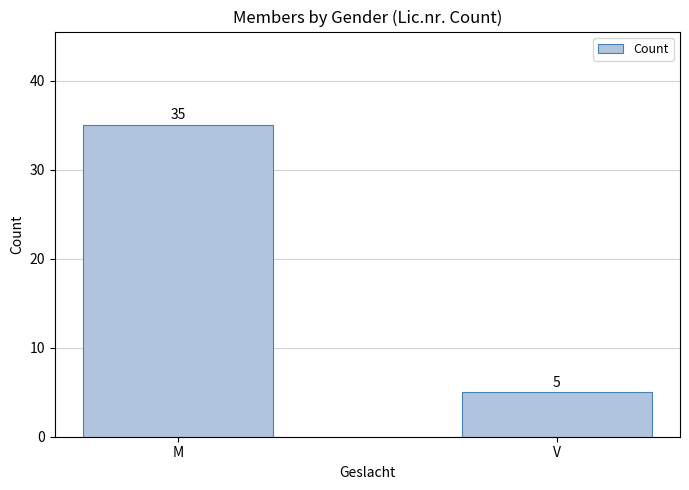

Does the chart contain stacked bars?

No